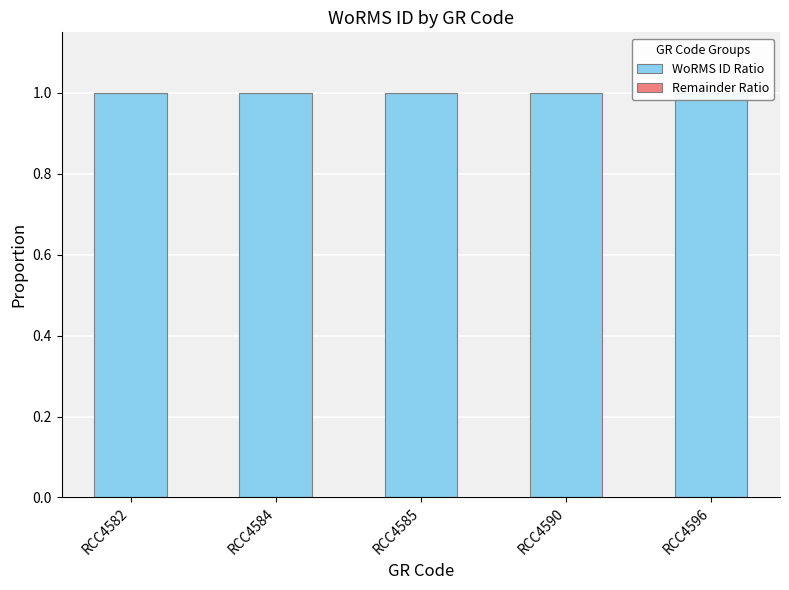

Reading left to right, list all the values displayed in this chart.

WoRMS ID Ratio: RCC4582=1	RCC4584=1	RCC4585=1	RCC4590=1	RCC4596=1
Remainder Ratio: RCC4582=0	RCC4584=0	RCC4585=0	RCC4590=0	RCC4596=0